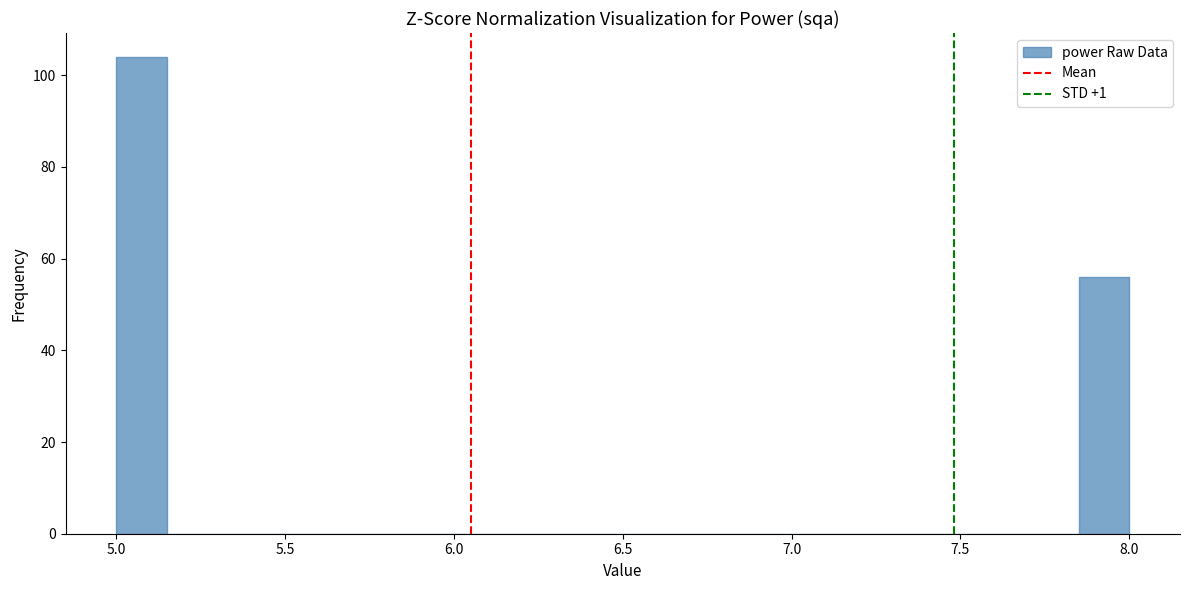

Read against the x-axis, roughly where is the centre of the tallest bar?

5.10